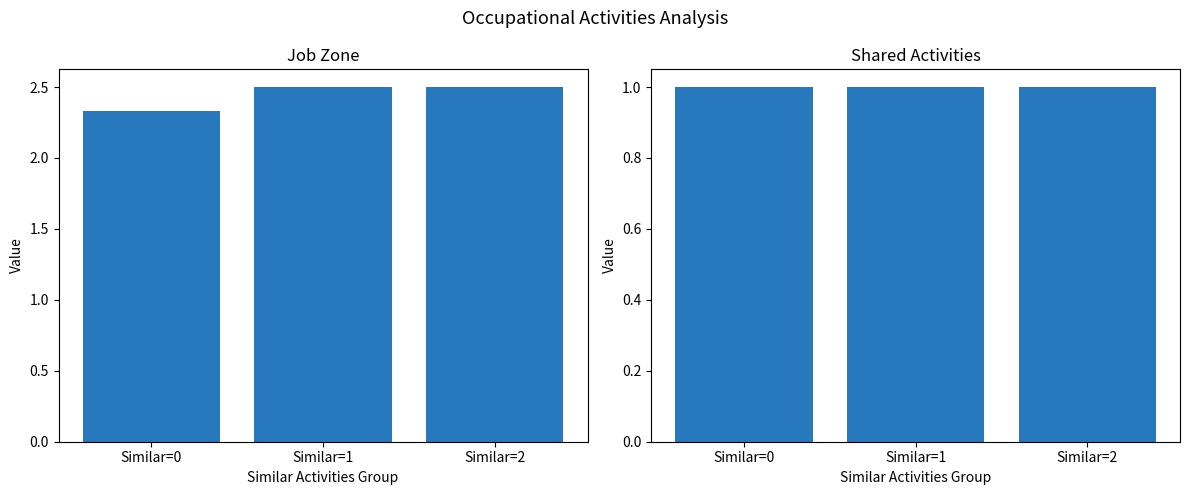

What is the value of the Shared Activities bar at the 2nd from the left?

1.0